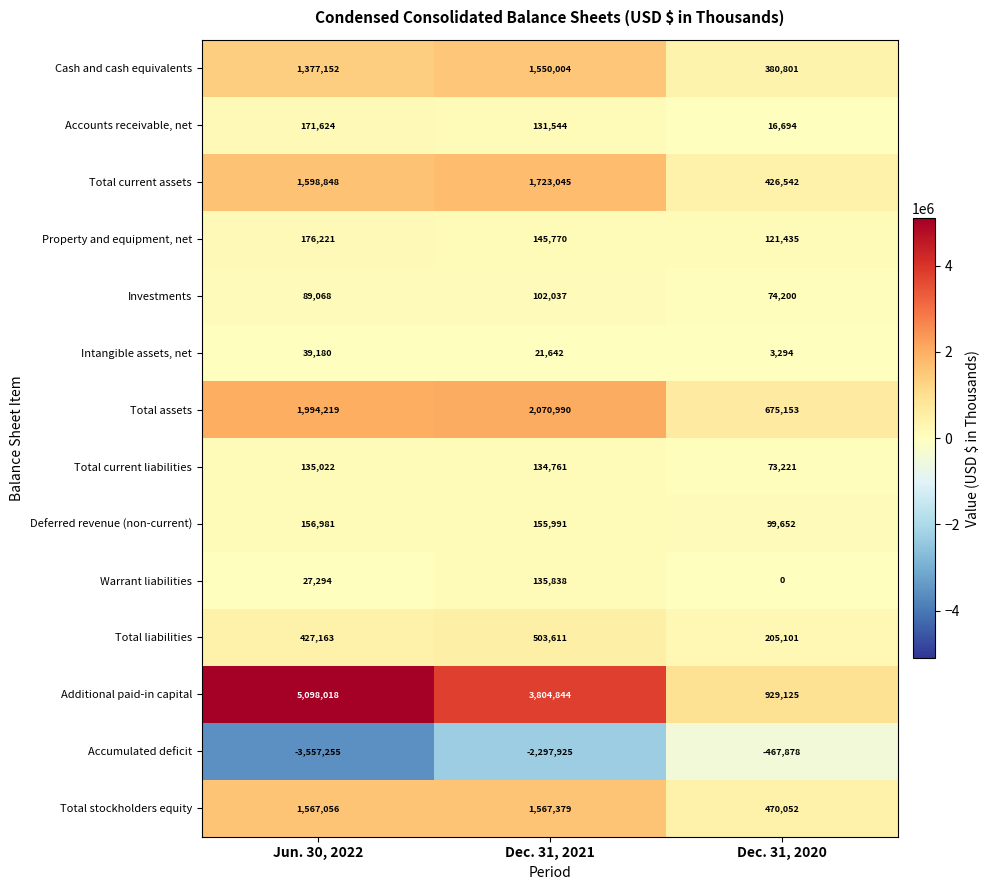

What is the smallest value displayed?

-3557255